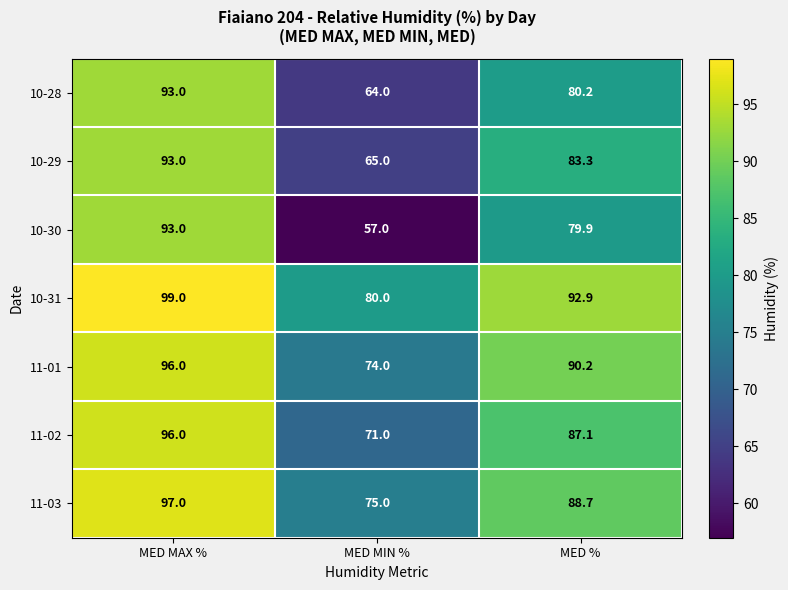

At which category is the sum across all series the highest?

MED MAX %